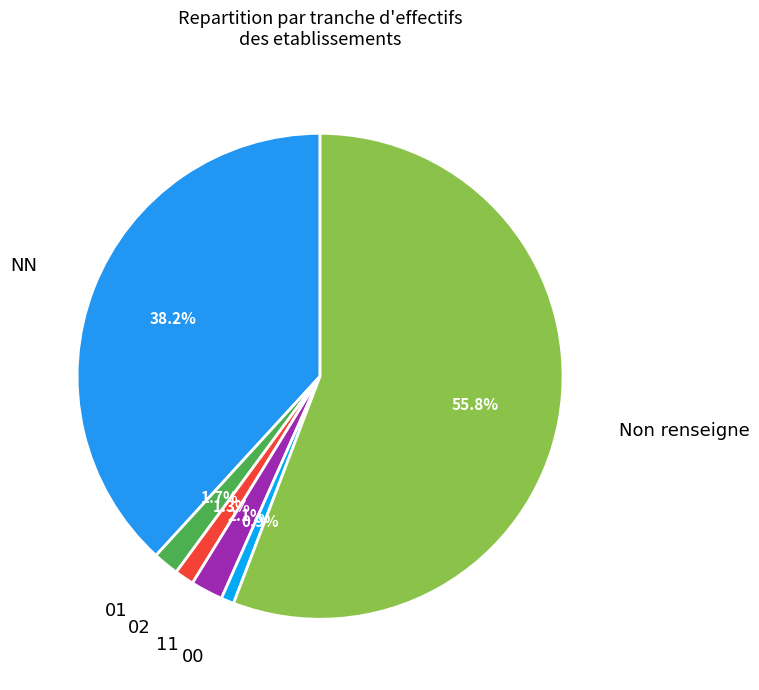

Is it true that 02 is 1% of the pie?

True